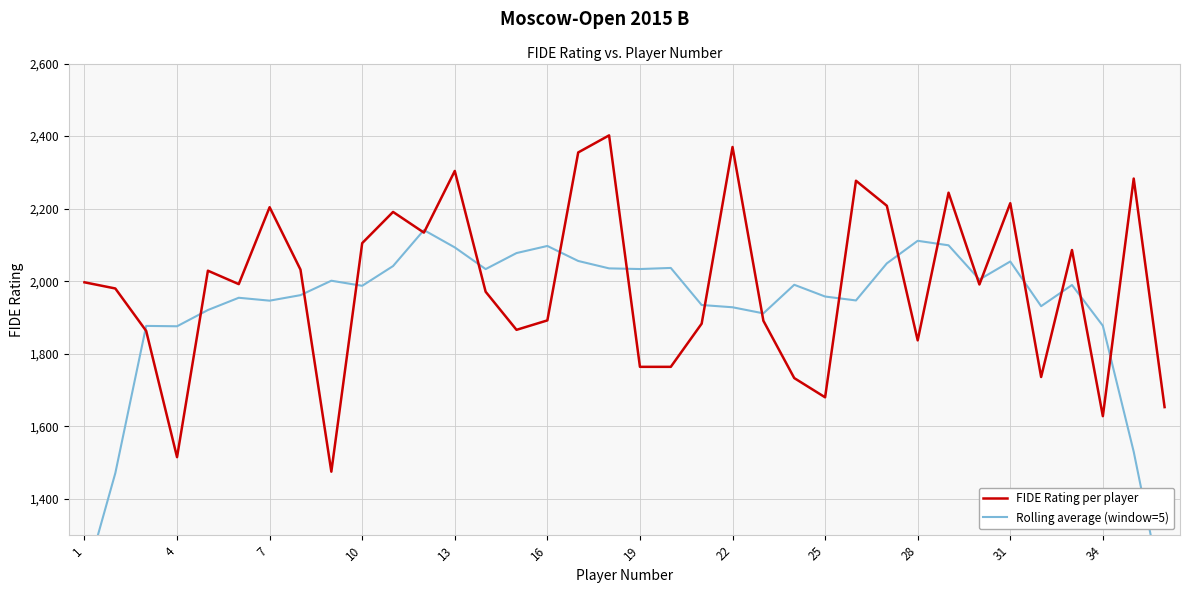

Is it true that FIDE Rating per player equals 886 at 34?

False